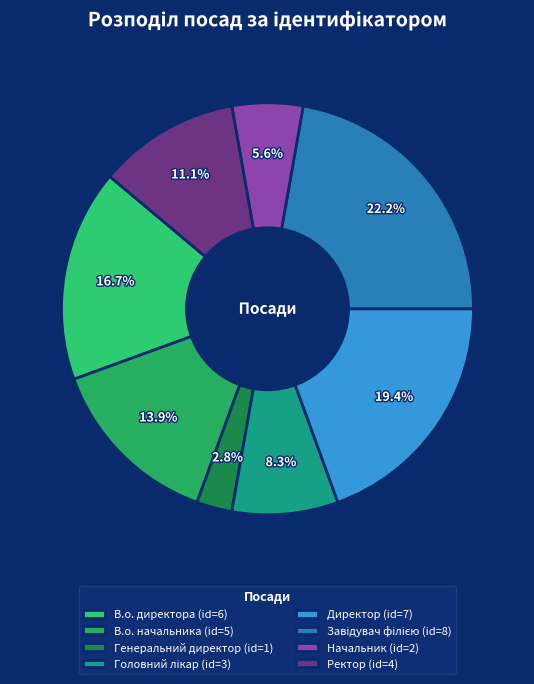

How many slices are in this pie chart?

8